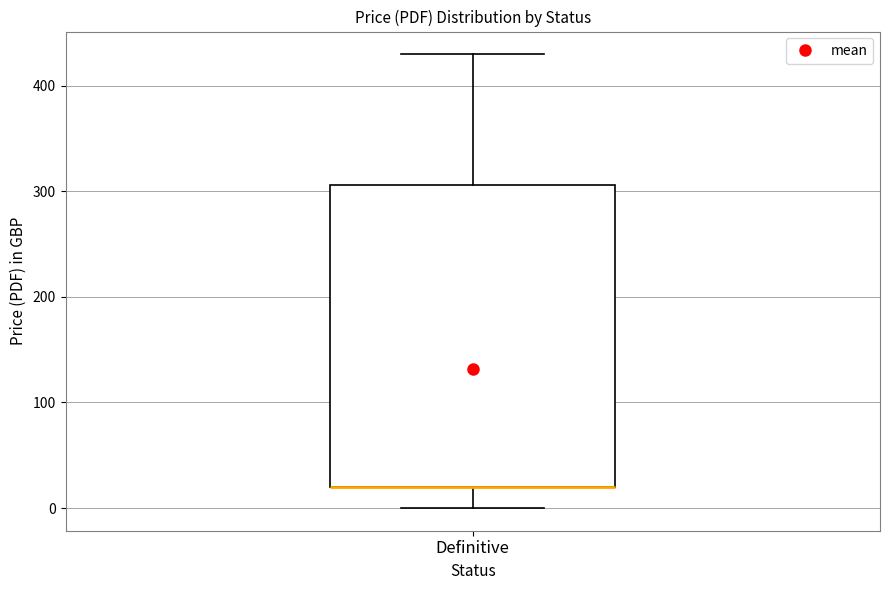

Where does the upper whisker of the box for Definitive end on the y-axis? The values are not printed on the chart, so give them approximately, as read against the axis.

430